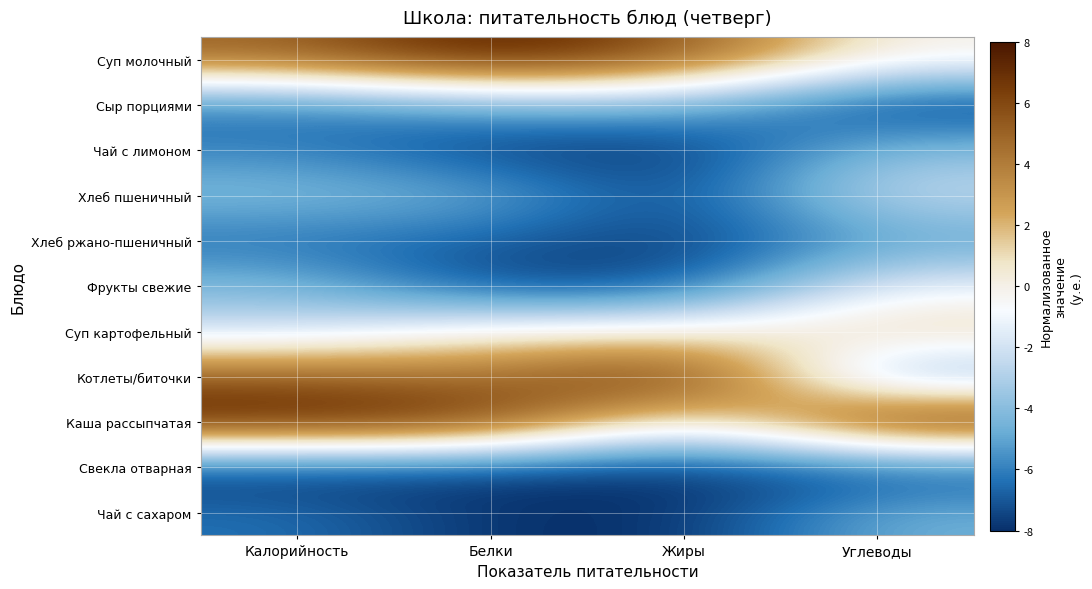

List the series in order of their peak value, highest first.

Суп молочный, Котлеты/биточки, Каша рассыпчатая, Суп картофельный, Фрукты свежие, Хлеб пшеничный, Чай с лимоном, Сыр порциями, Чай с сахаром, Хлеб ржано-пшеничный, Свекла отварная